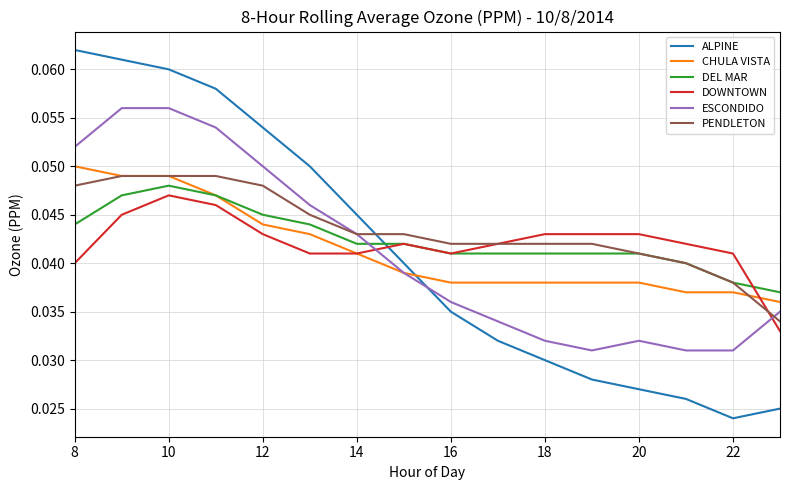

How many intersections are there between DEL MAR and ALPINE?

1